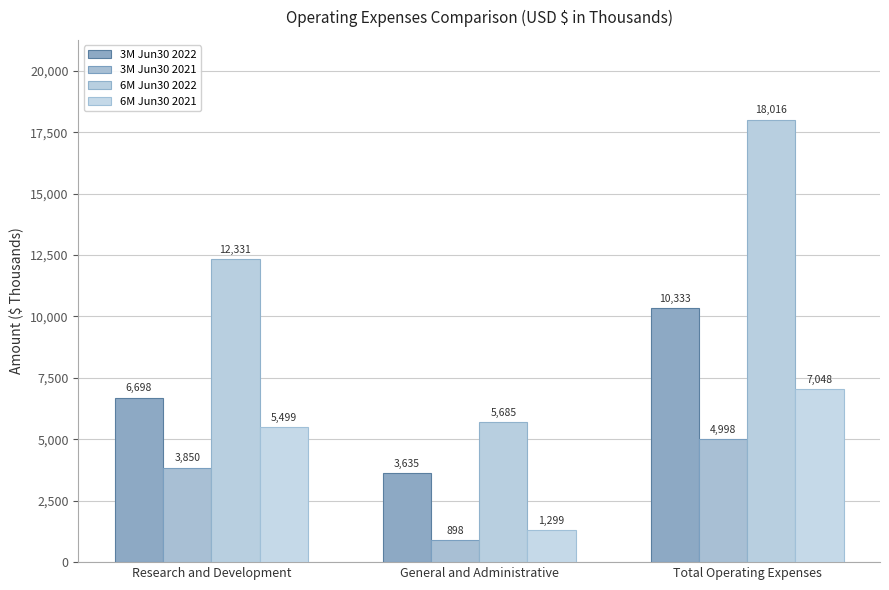

Is it true that 6M Jun30 2021 equals 8372 at Research and Development?

False